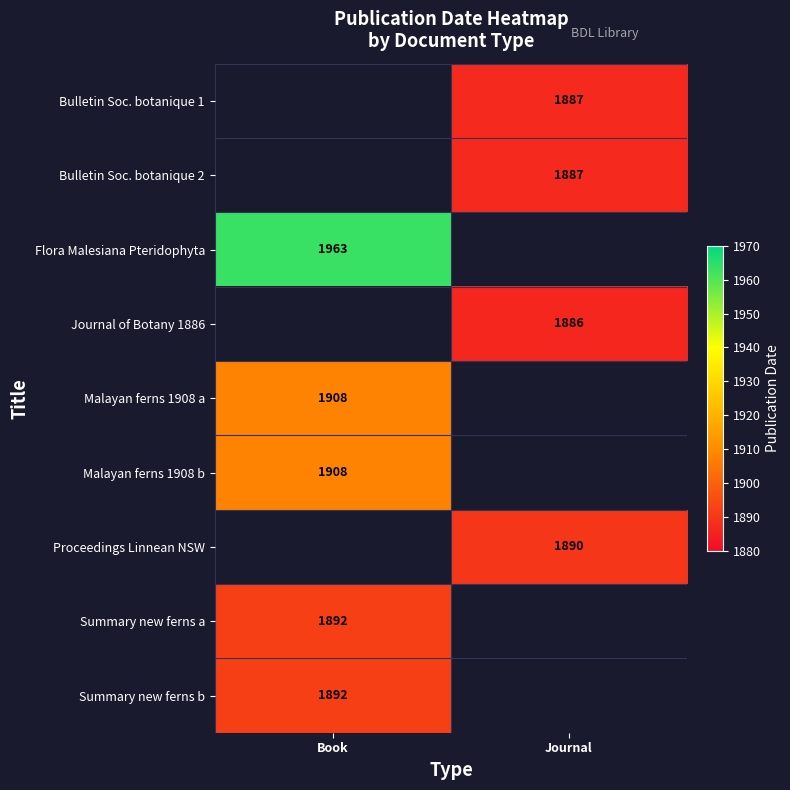

What is the minimum value shown in the chart?

1886.0